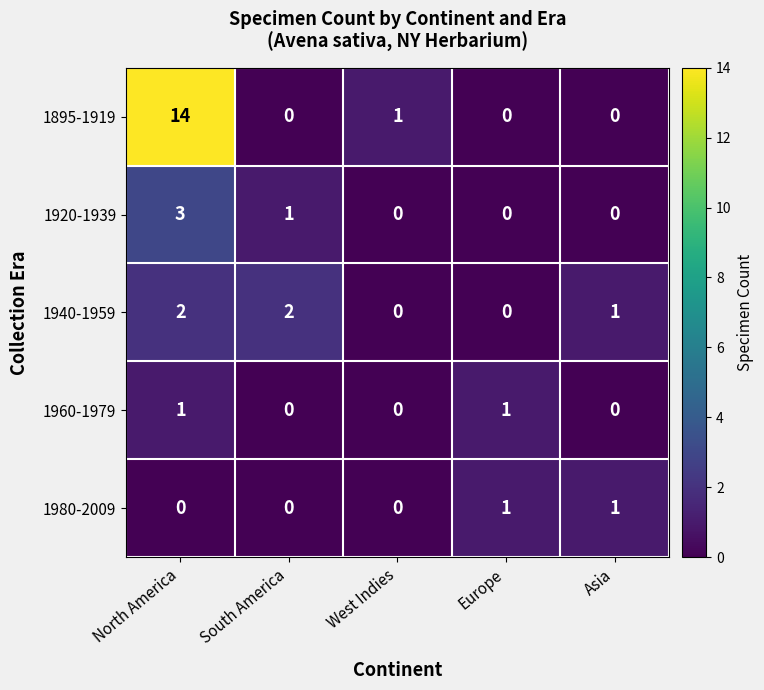

What is the sum of all 1920-1939 values?

4